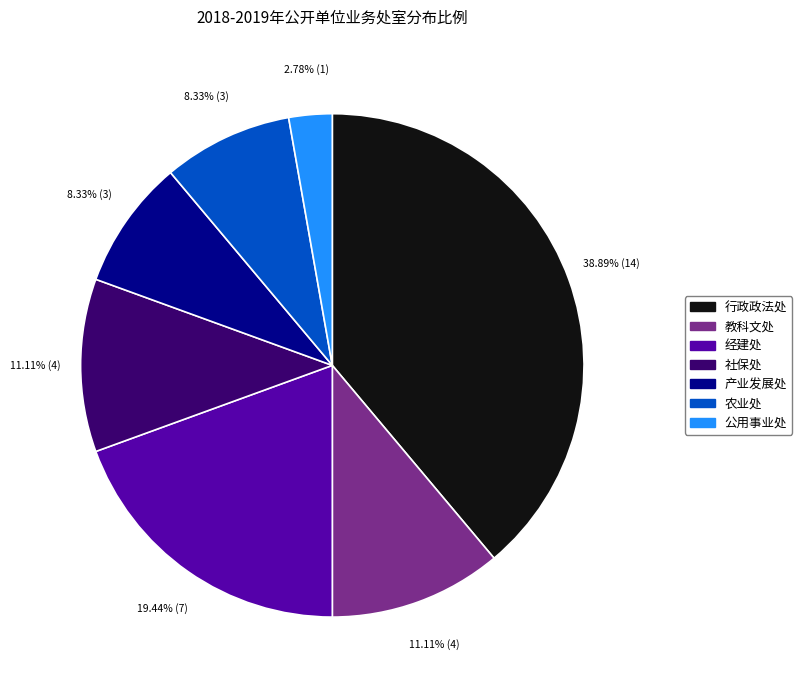

How many slices are in this pie chart?

7